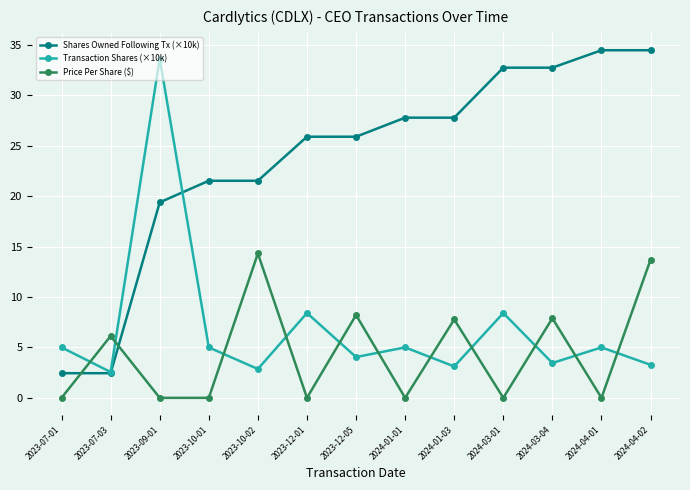

Which series has the largest range (max minus min)?

Shares Owned Following Tx (×10k)